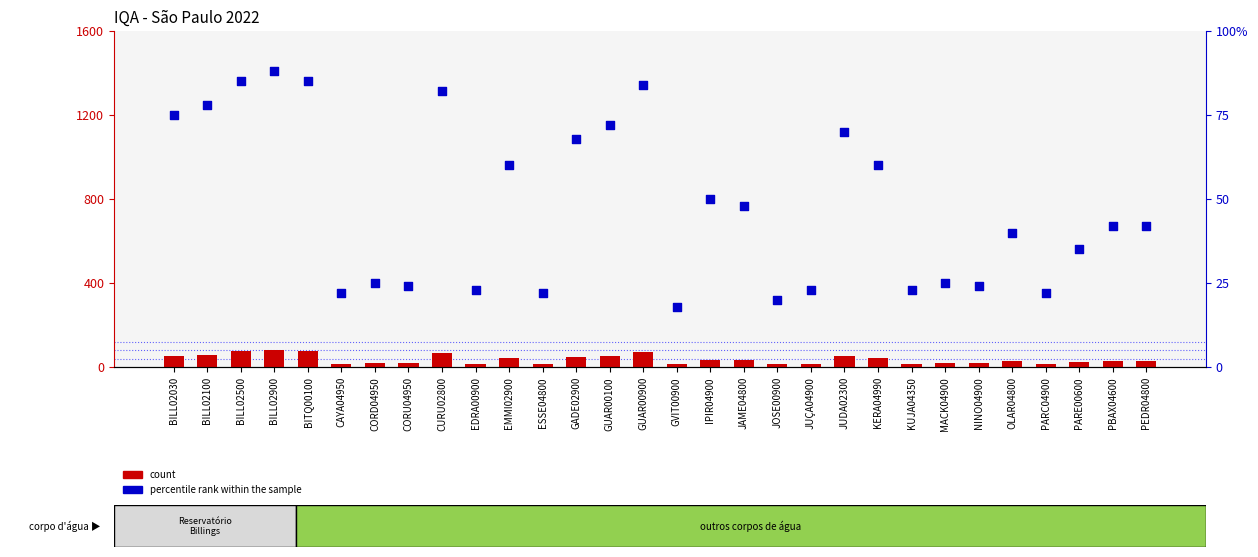

Which series contains the lowest Y value?

count